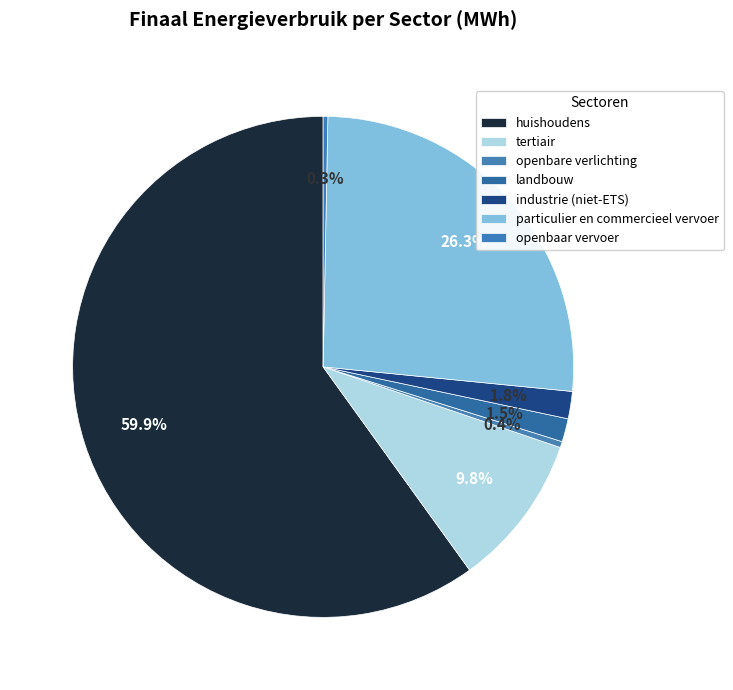

How many segments does this pie chart have?

7